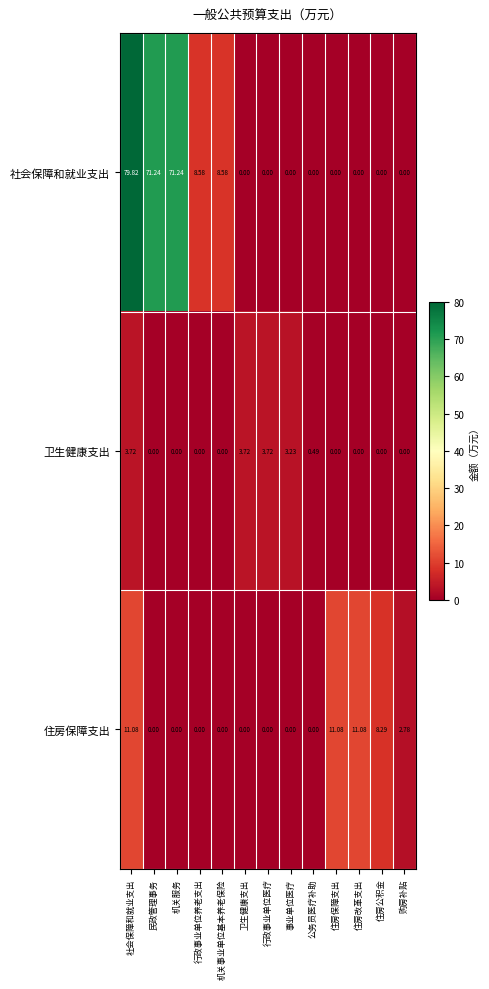

At which category is the sum across all series the highest?

社会保障和就业支出